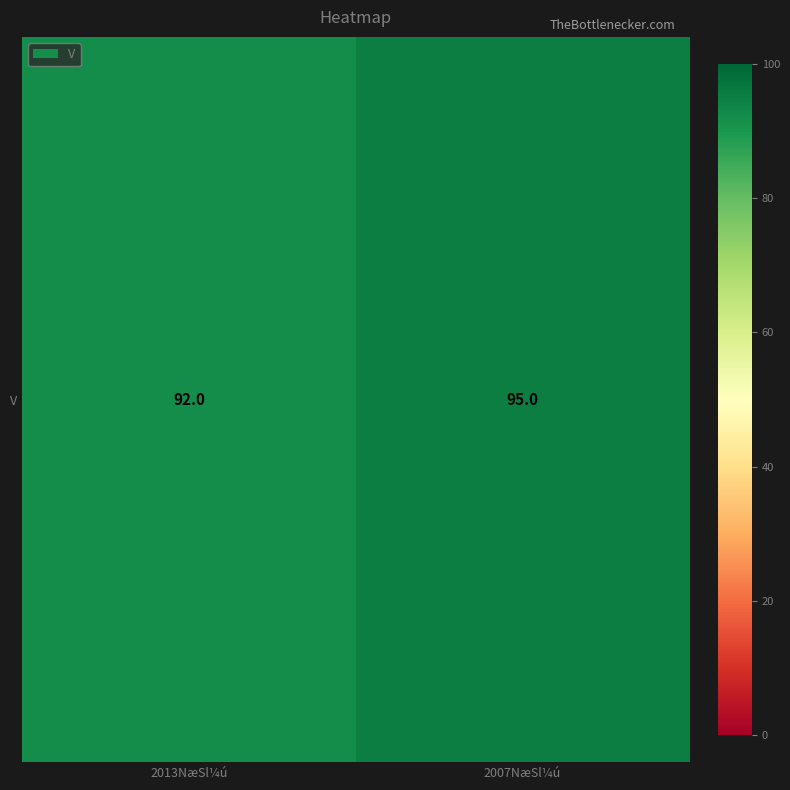

What is the average value?

94